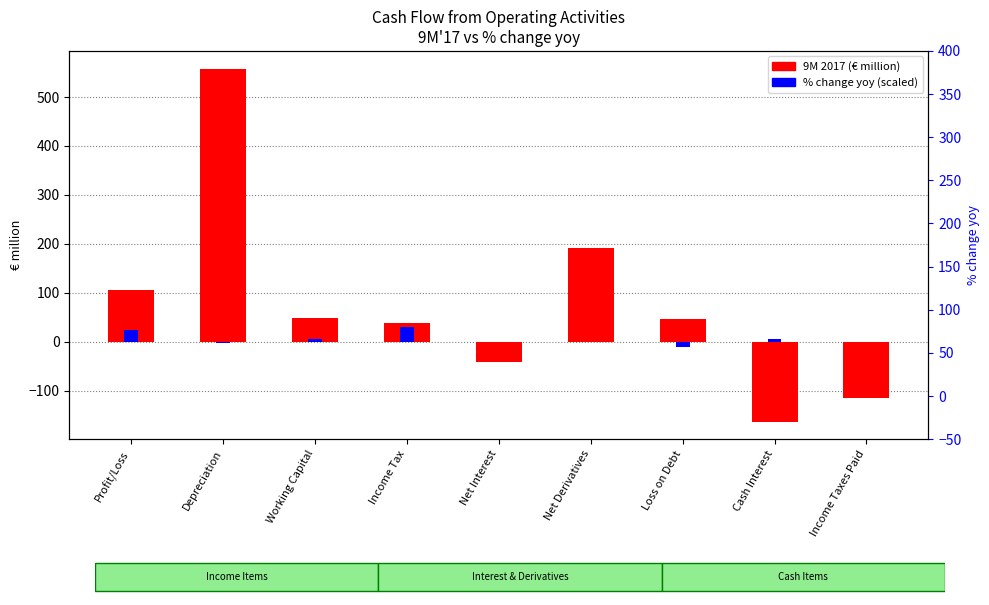

Reading left to right, list all the values displayed in this chart.

9M 2017: 105.1	558.2	49.3	38.1	-42.3	192.4	46.7	-163.3	-114.4
% change yoy (scaled): 24.2	-2.7	6.2	29.5	0.0	0.0	-10.0	4.7	0.0